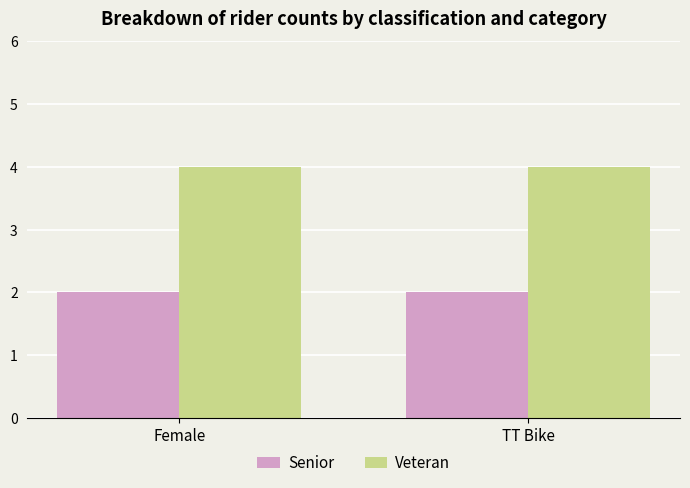

Is the value of Veteran at TT Bike greater than the value of Senior at TT Bike?

Yes